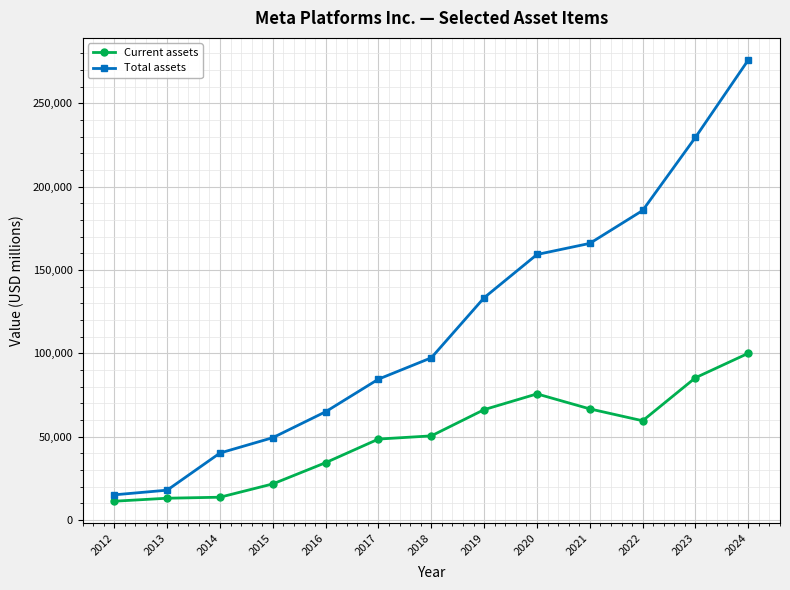

True or false: Total assets has more than 2 points higher than both neighbors.

False